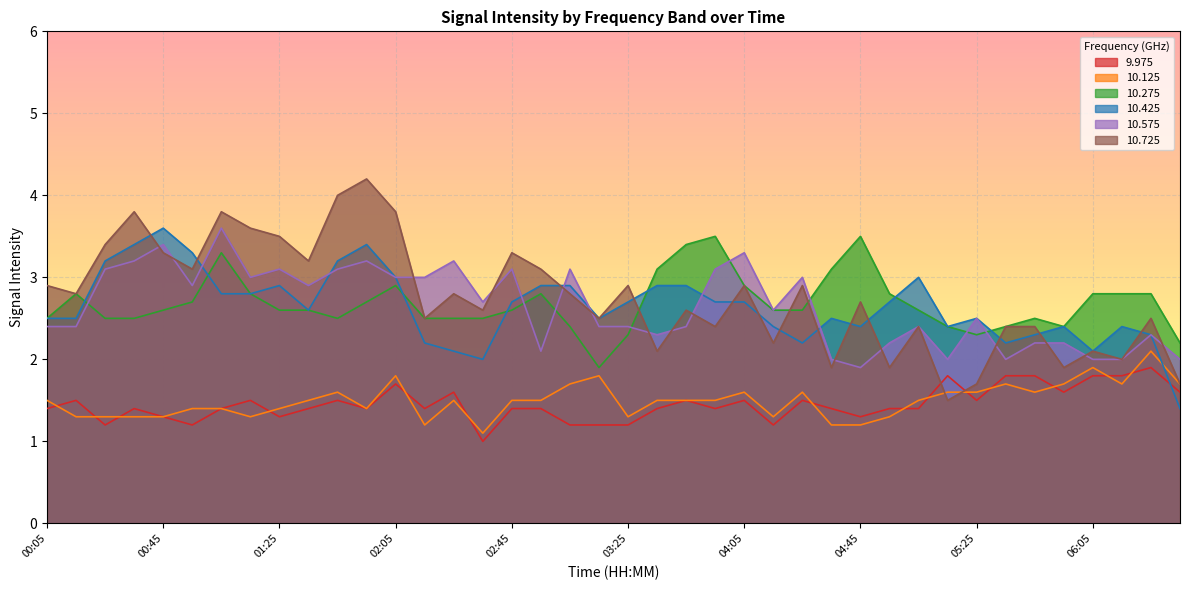

How many values in the 10.275 series are below 2?

1